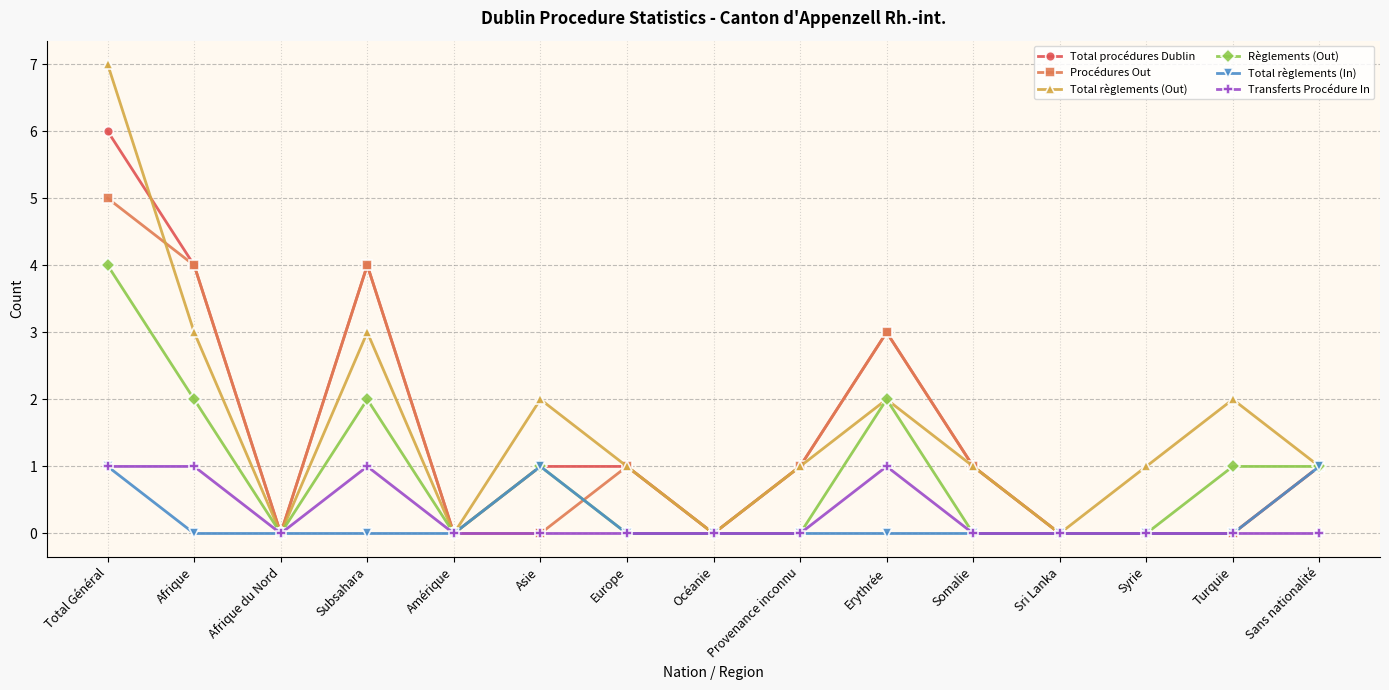

What value does the Procédures Out series have at Erythrée?

3